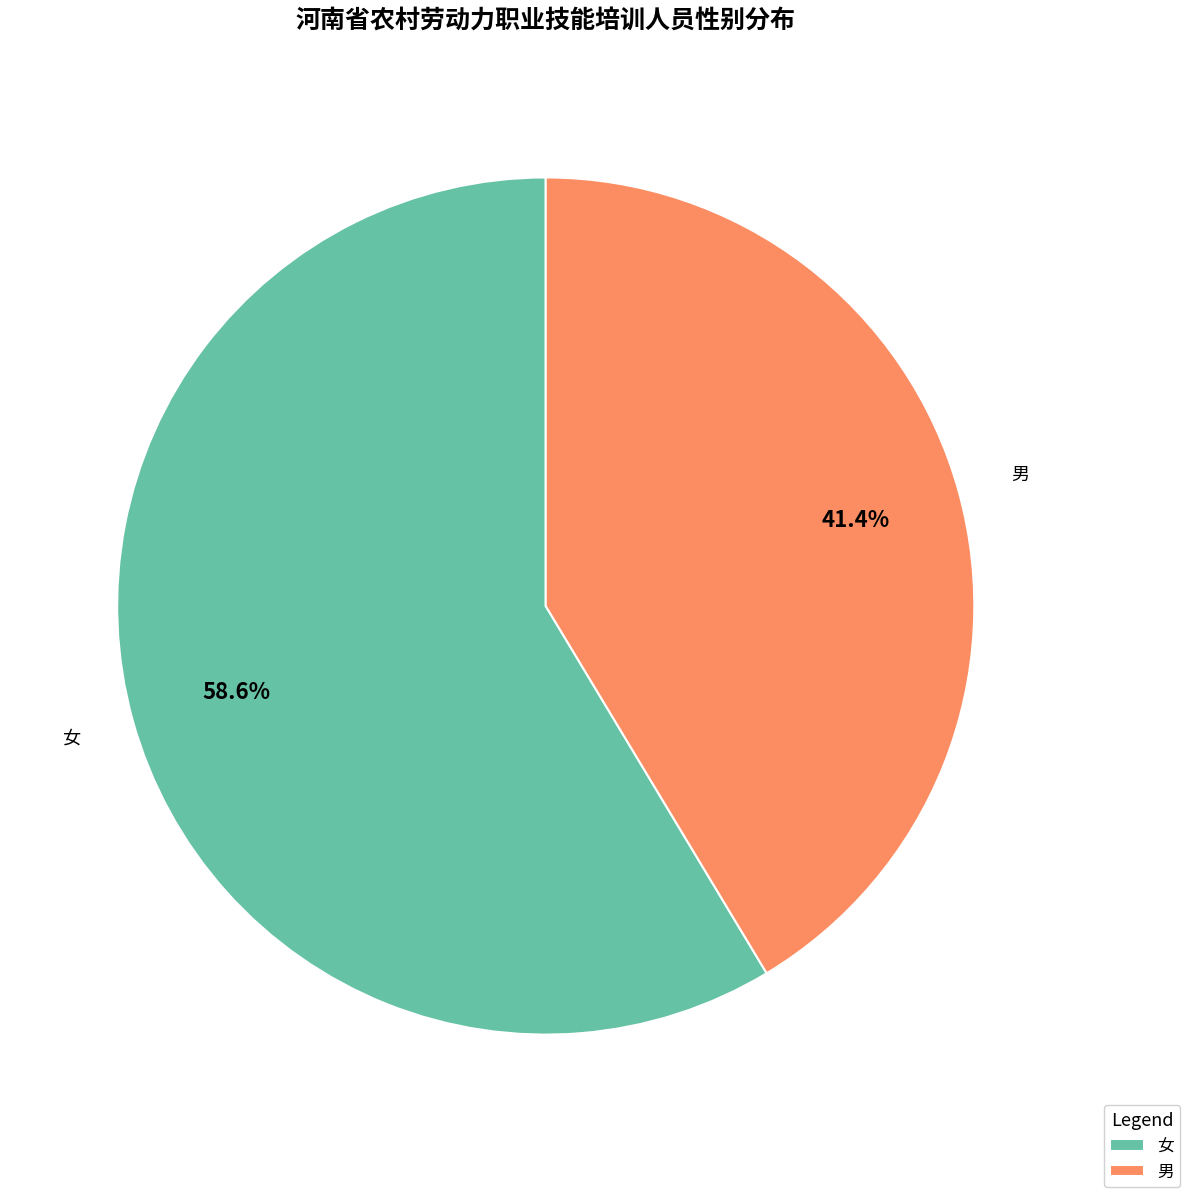

Count the number of slices in the pie.

2